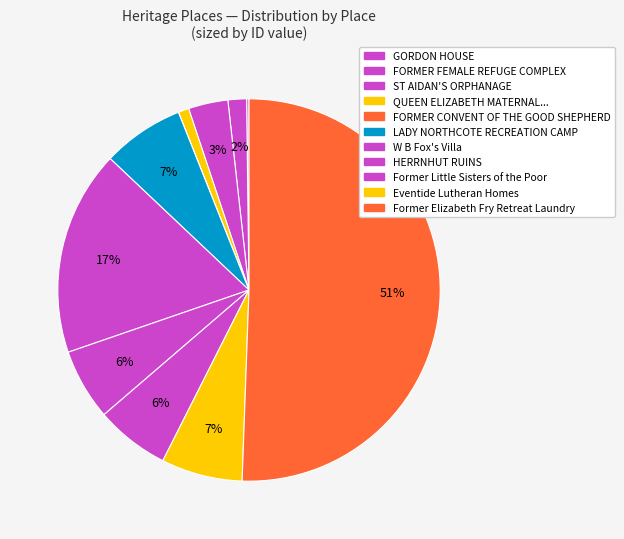

Which category accounts for the majority?

Former Elizabeth Fry Retreat Laundry